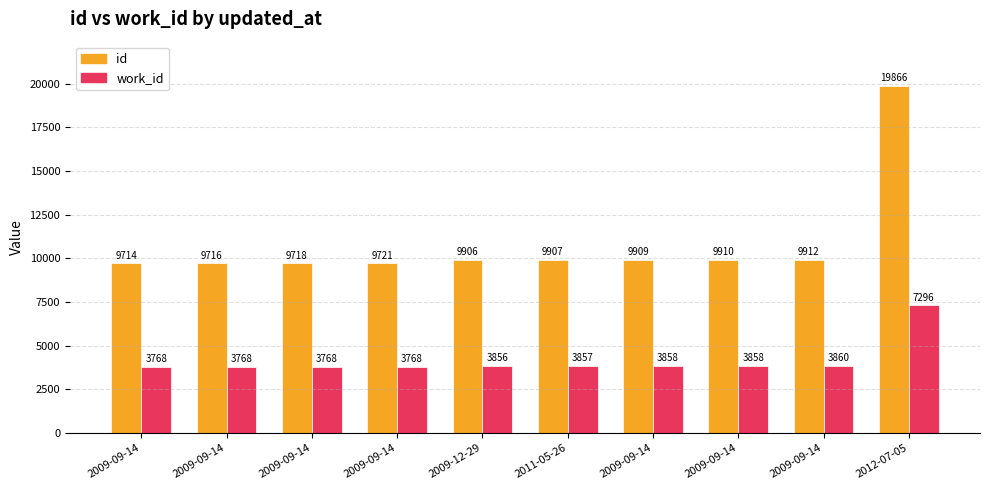

Rank the categories by work_id value from lowest to highest.

2009-09-14, 2009-09-14, 2009-09-14, 2009-09-14, 2009-12-29, 2011-05-26, 2009-09-14, 2009-09-14, 2009-09-14, 2012-07-05